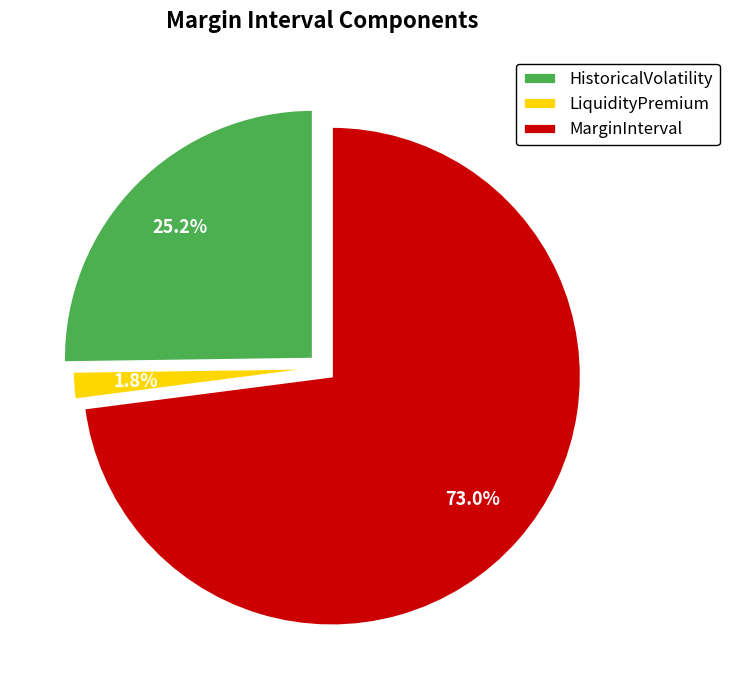

To the nearest percent, what is the combined percentage of MarginInterval and HistoricalVolatility?

98%